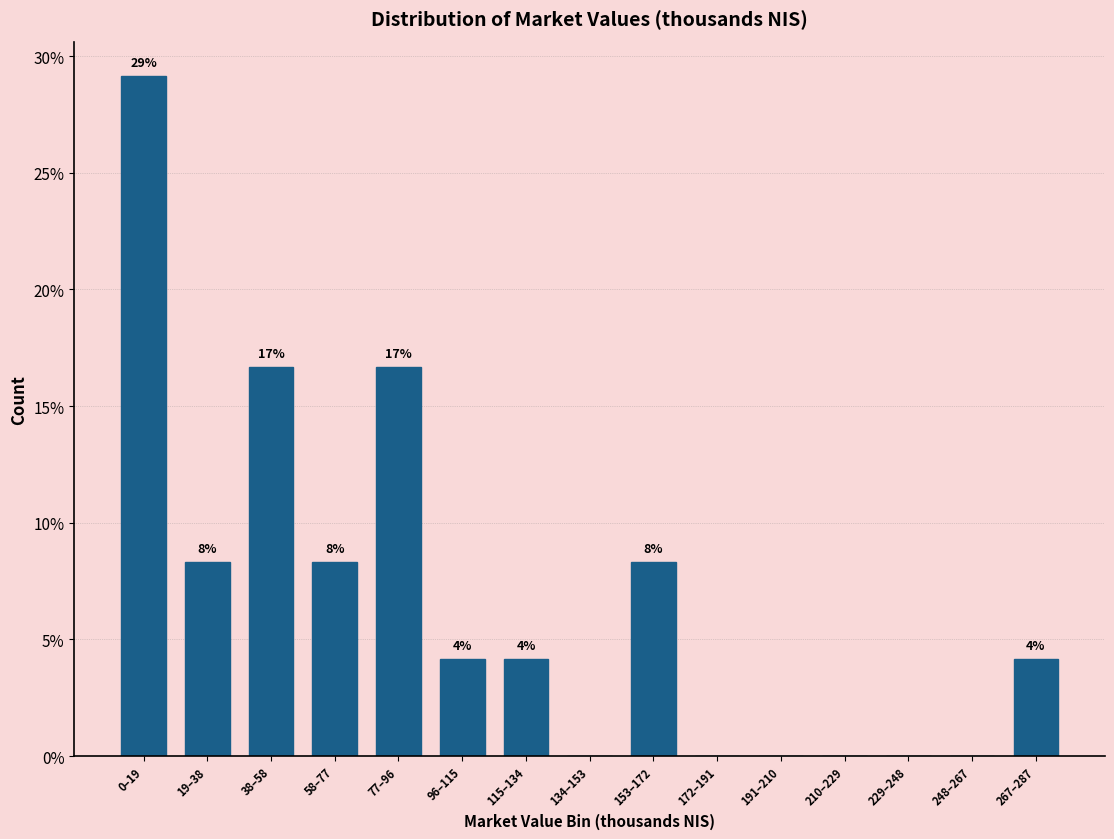

Are the bars horizontal?

No